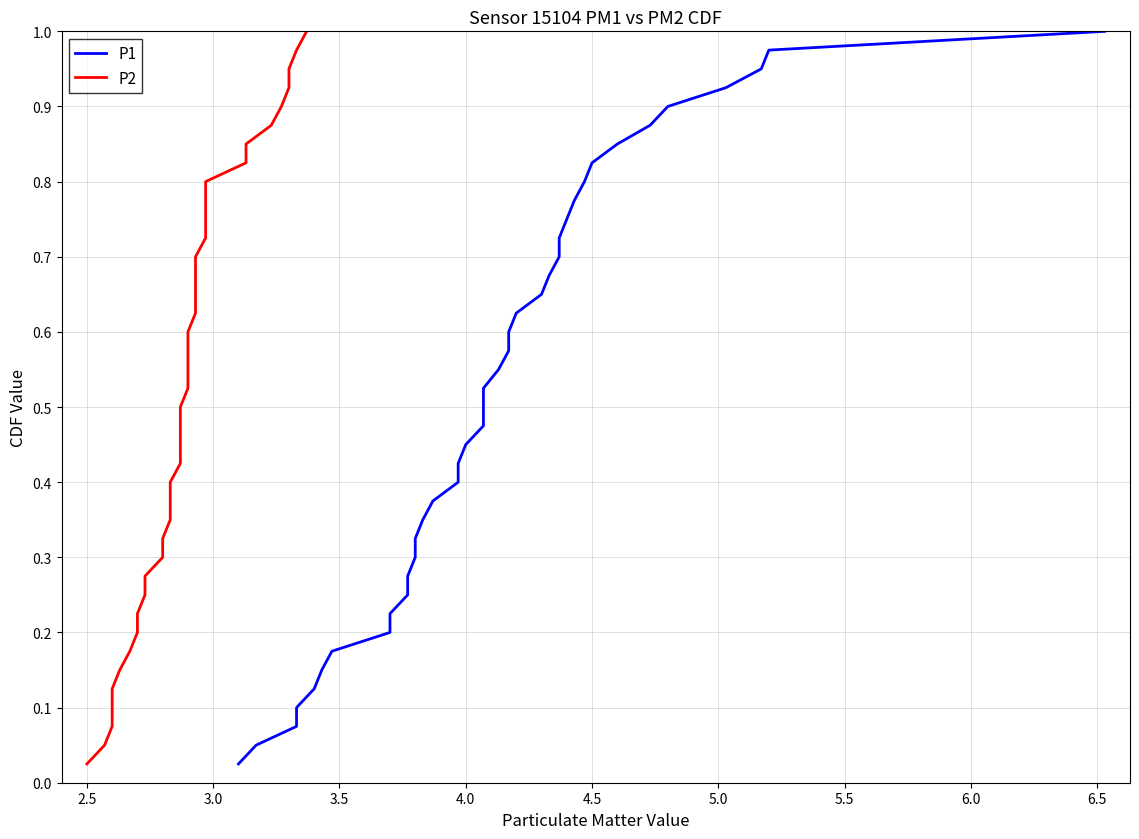

How many lines are shown in the chart?

2